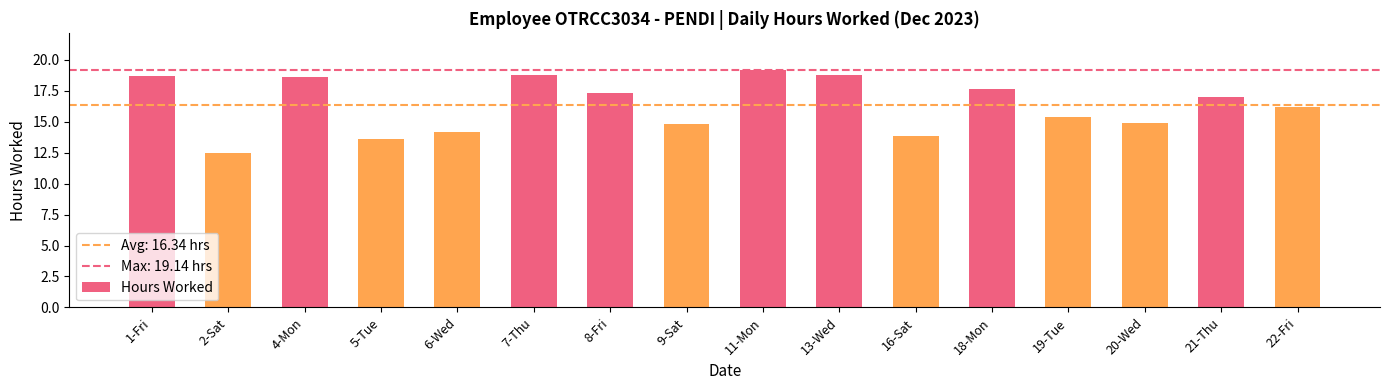

Which has a higher value, 22-Fri or 7-Thu?

7-Thu